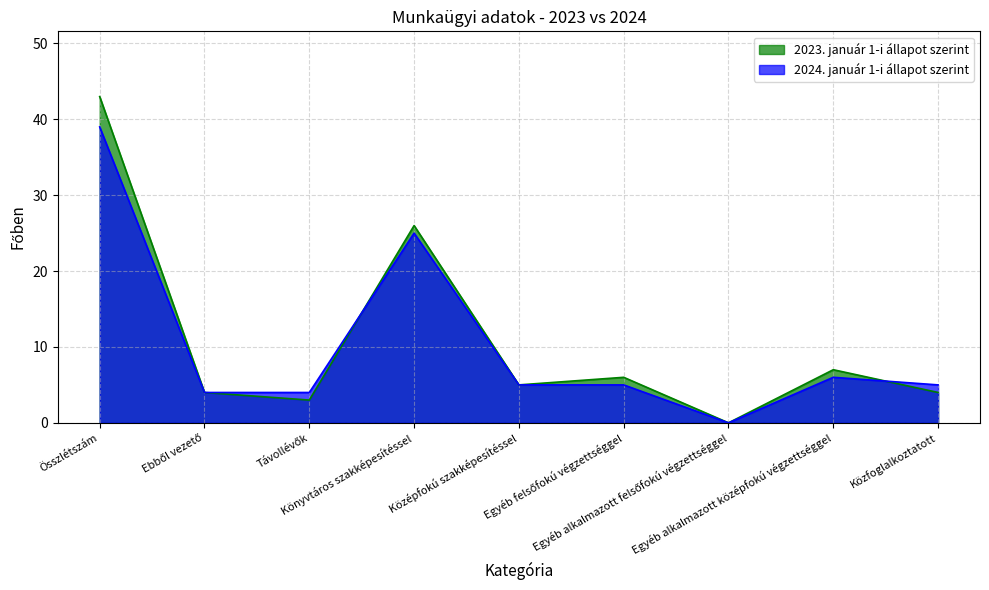

How many distinct data groups are displayed?

2